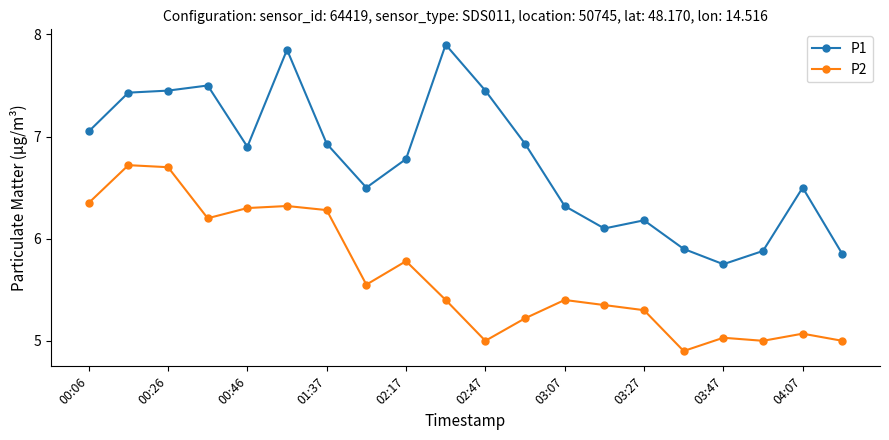

What are all the series names shown in the legend?

P1, P2